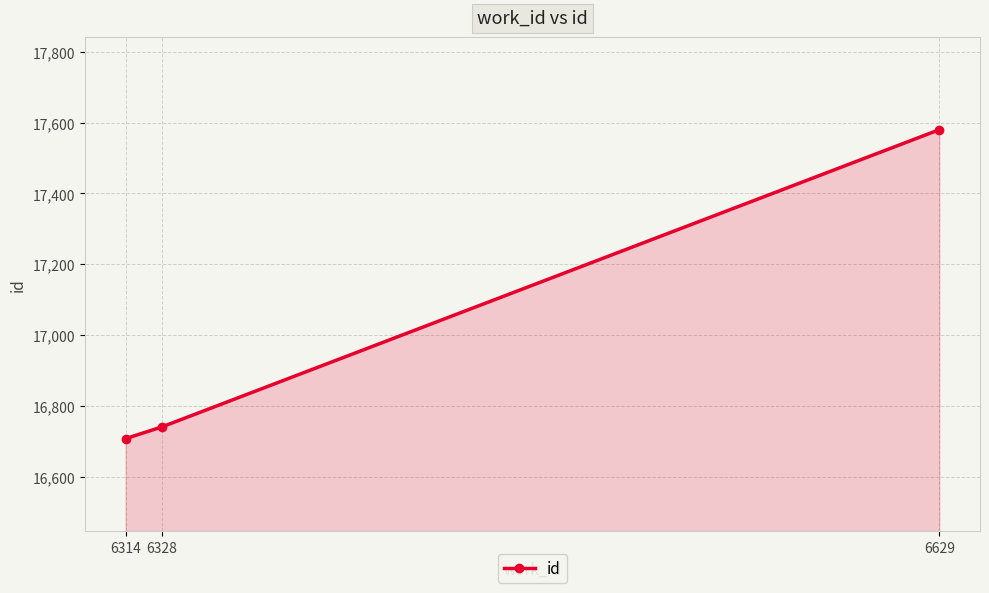

What is the difference between the values at 6314 and 6629?

872